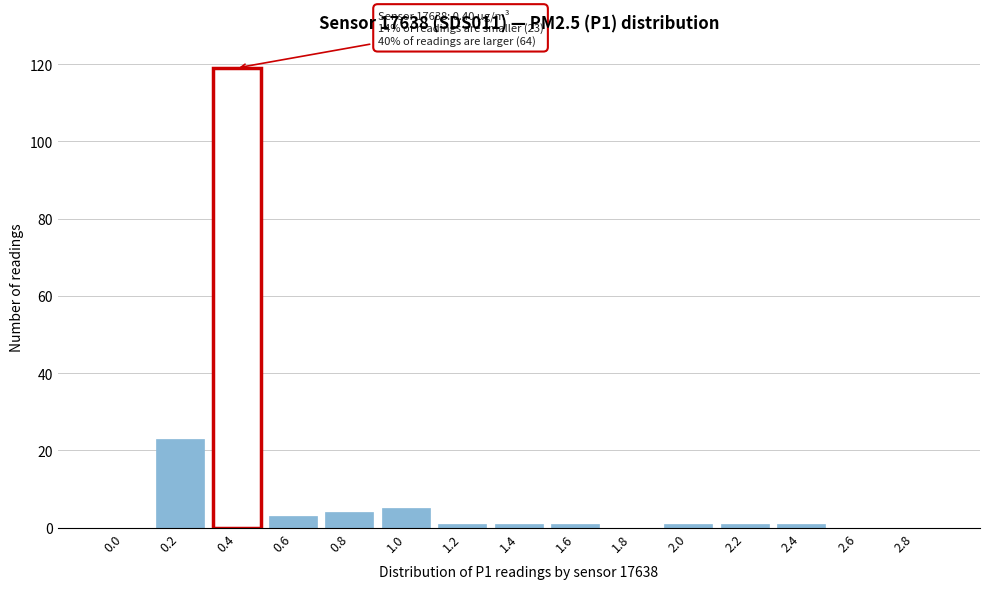

Reading right to left, list all the values displayed in this chart.

2.8=0	2.6=0	2.4=1	2.2=1	2.0=1	1.8=0	1.6=1	1.4=1	1.2=1	1.0=5	0.8=4	0.6=3	0.4=119	0.2=23	0.0=0